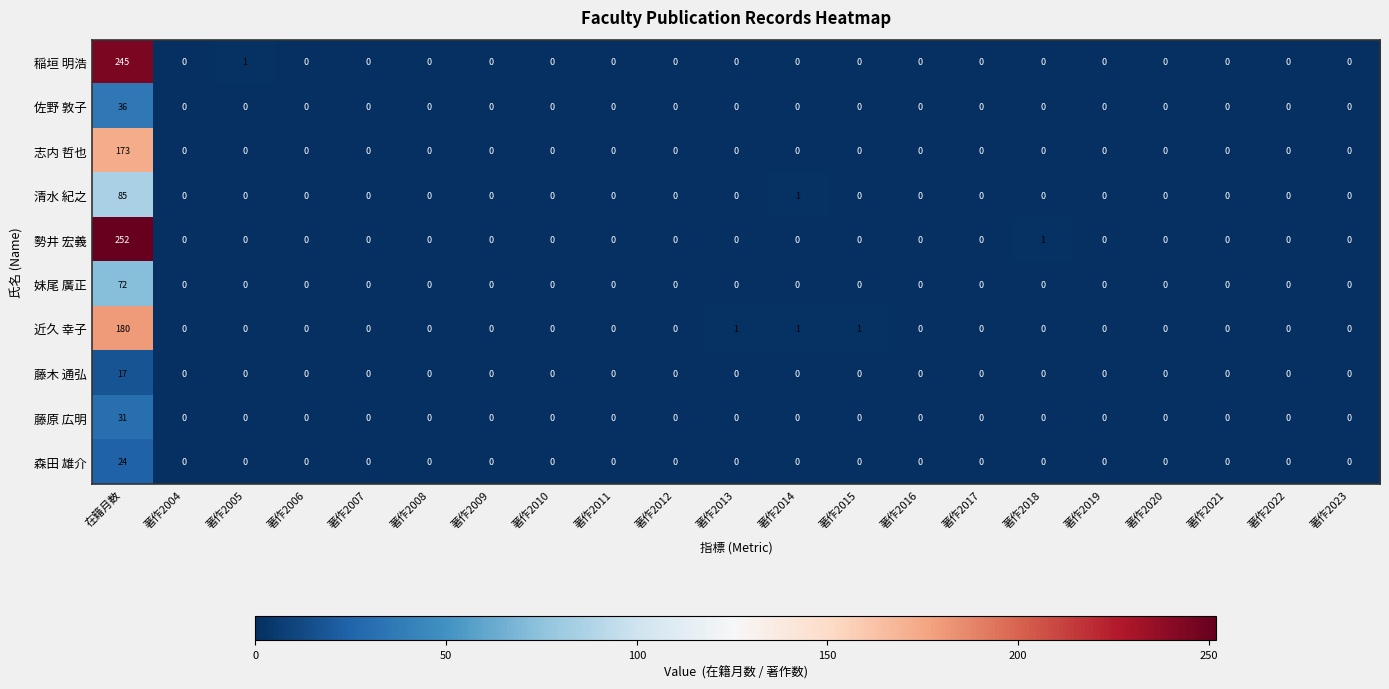

At which label does 志内 哲也 reach its peak?

在籍月数